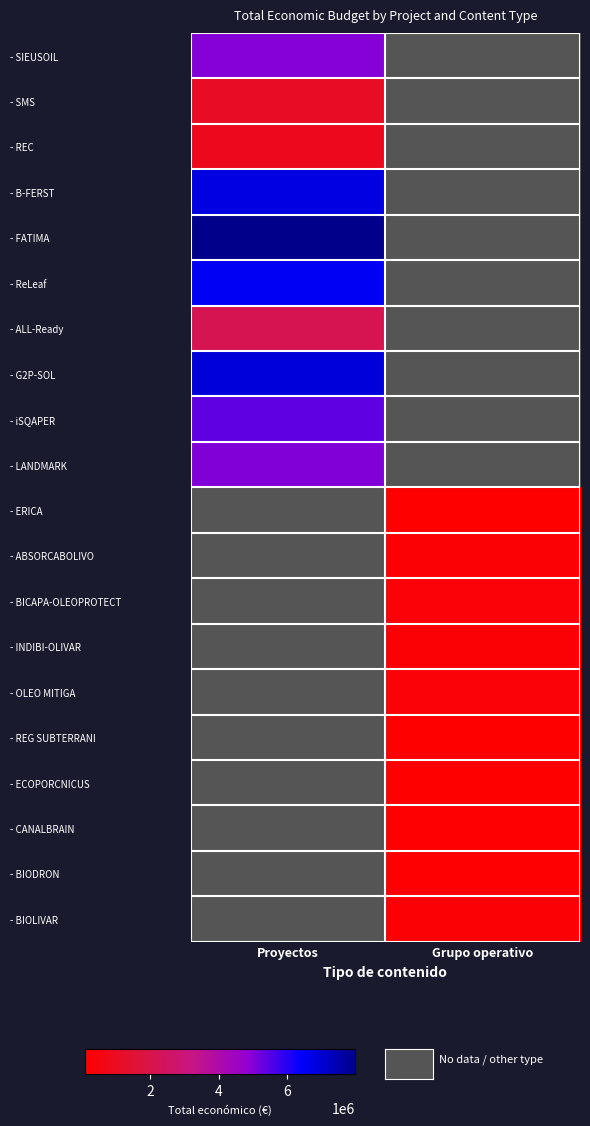

List the series in order of their peak value, lowest first.

- REC, - SMS, - ALL-Ready, - SIEUSOIL, - LANDMARK, - iSQAPER, - ReLeaf, - B-FERST, - G2P-SOL, - FATIMA, - ERICA, - ABSORCABOLIVO, - BICAPA-OLEOPROTECT, - INDIBI-OLIVAR, - OLEO MITIGA, - REG SUBTERRANI, - ECOPORCNICUS, - CANALBRAIN, - BIODRON, - BIOLIVAR